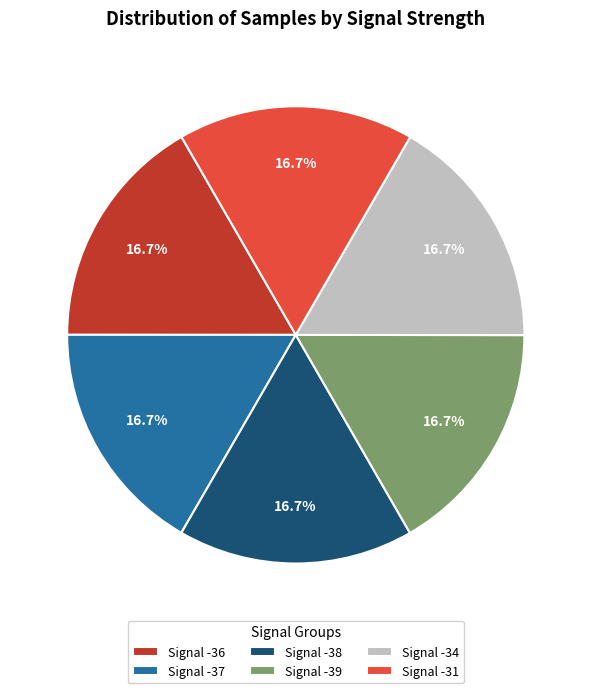

How many slices are in this pie chart?

6